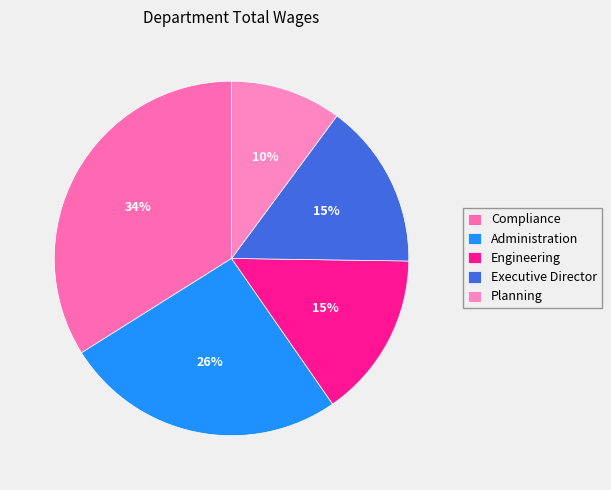

To the nearest percent, what portion does Executive Director represent?

15%